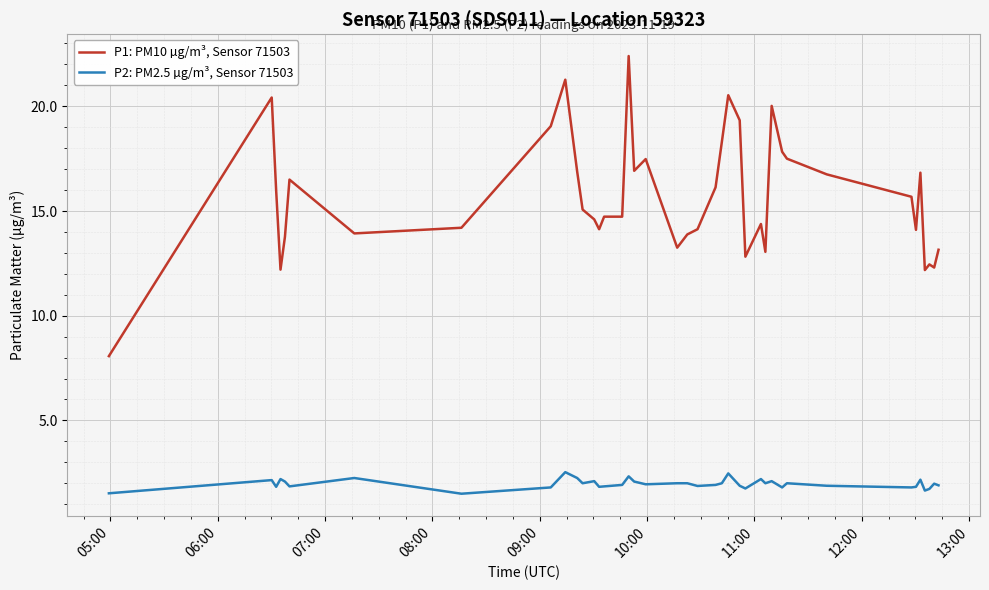

List the series in order of their overall mean, lowest first.

P2: PM2.5 µg/m³, Sensor 71503, P1: PM10 µg/m³, Sensor 71503